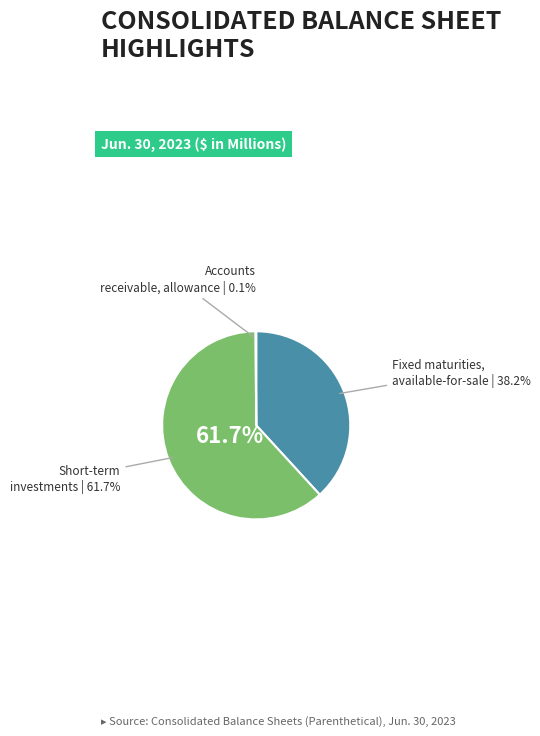

What is the smallest slice in the pie chart?

Accounts receivable, allowance